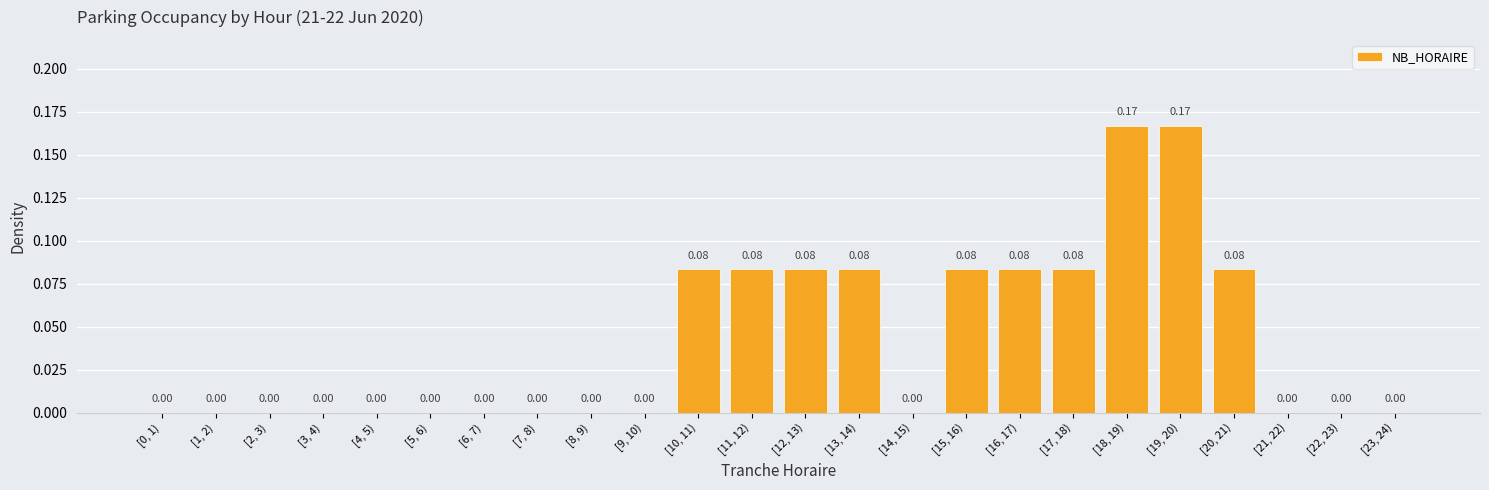

What is the sum of all values?

1.0